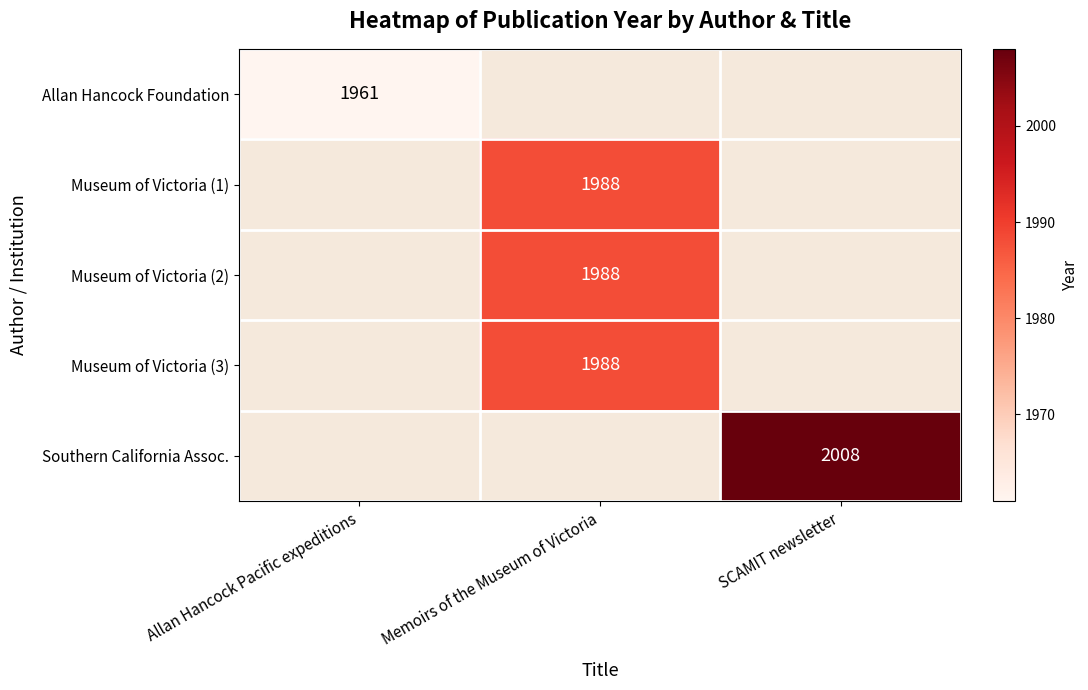

Is it true that Museum of Victoria (3) equals 1988 at Memoirs of the Museum of Victoria?

True